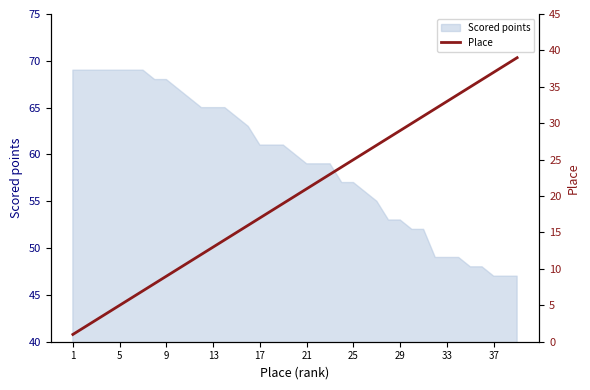

What is the lowest value of the Scored points series?

47